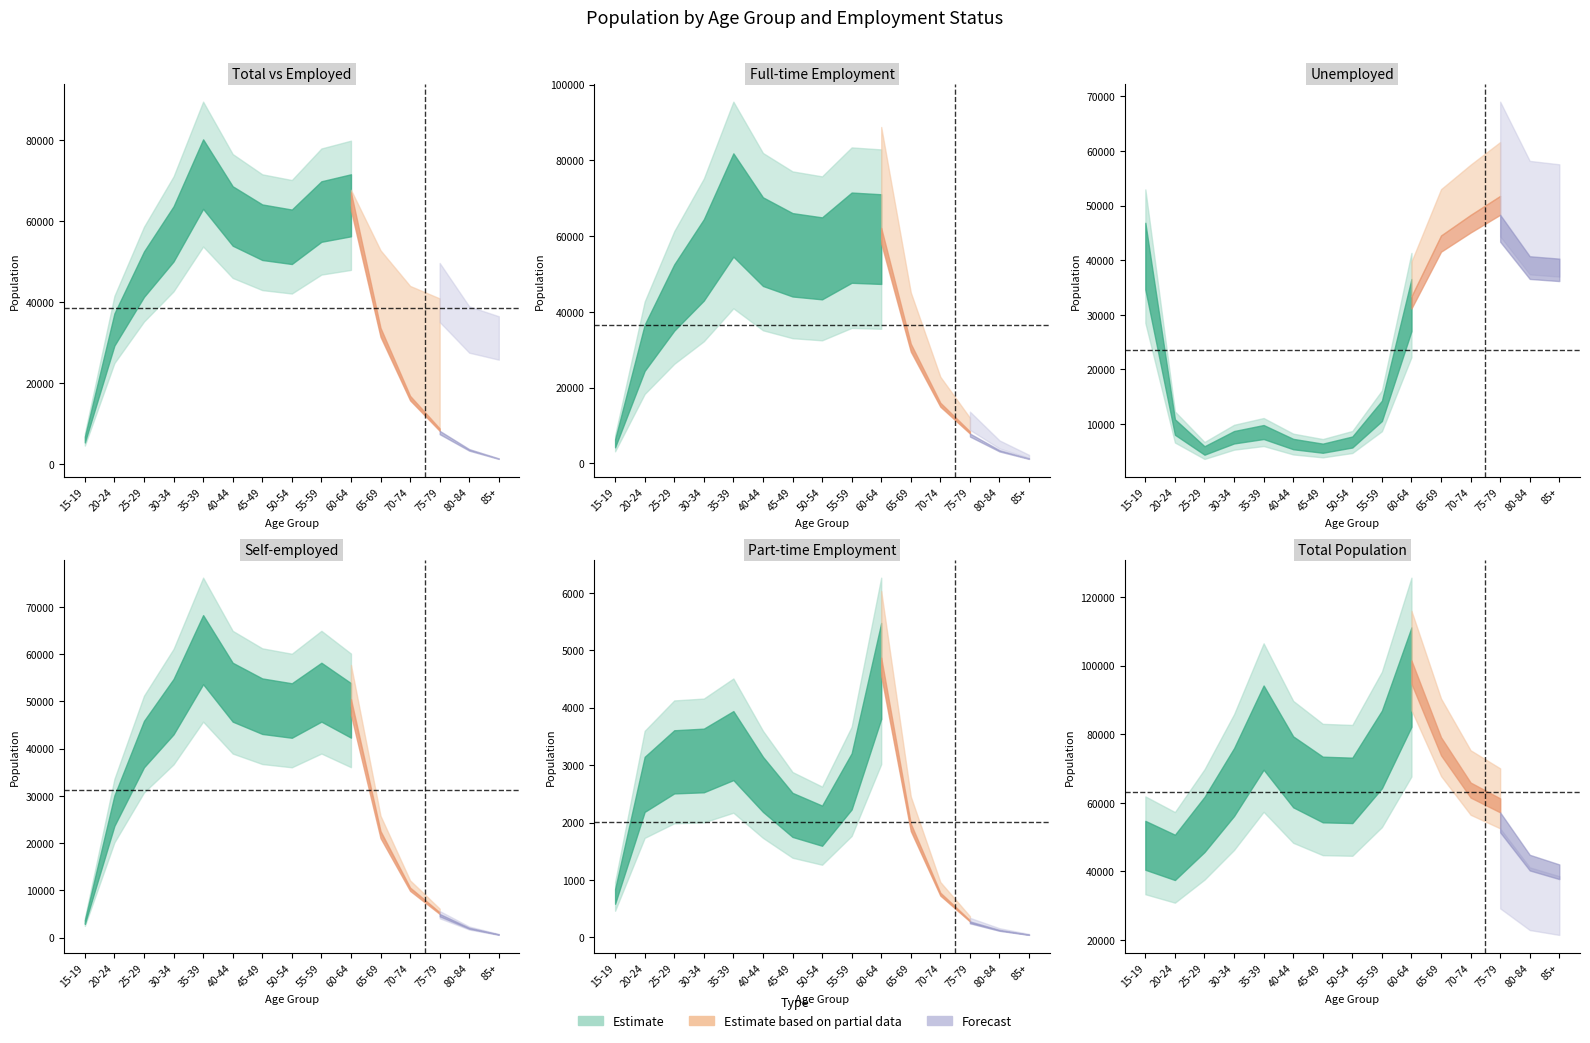

Is it true that Unemployed equals 5170 at 25-29?

True